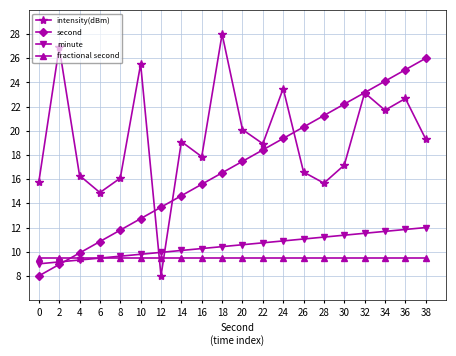

The minute series shows 15.7 at 20. True or false?

False